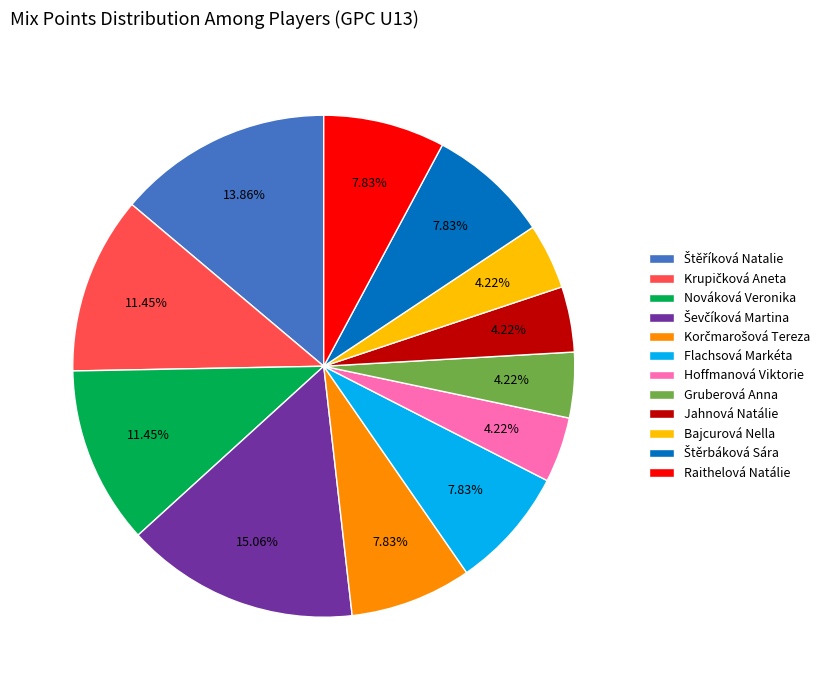

Does Raithelová Natálie represent more than half of the total?

No